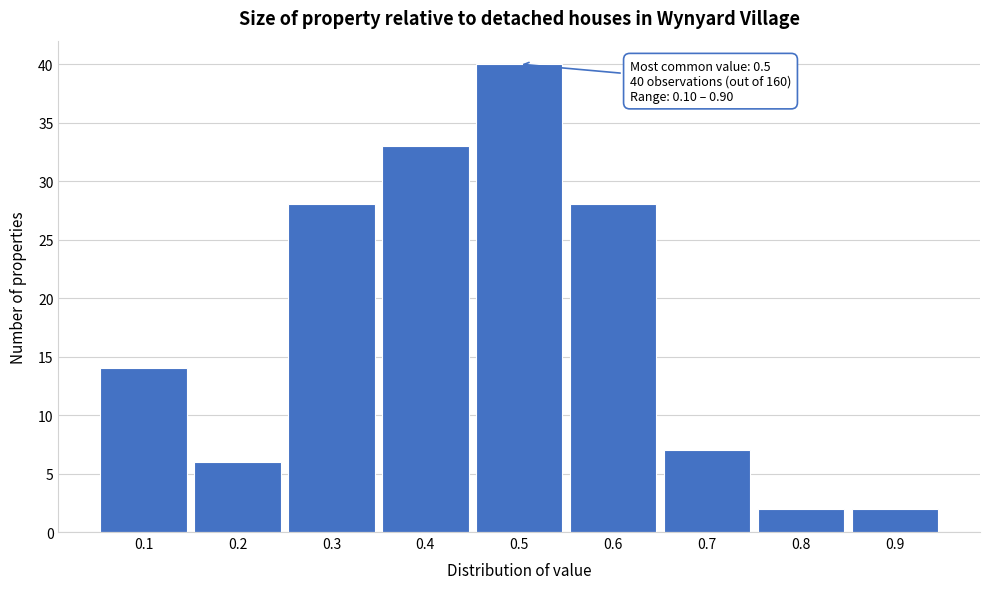

Which range on the x-axis has the tallest bar?

0.45 to 0.55